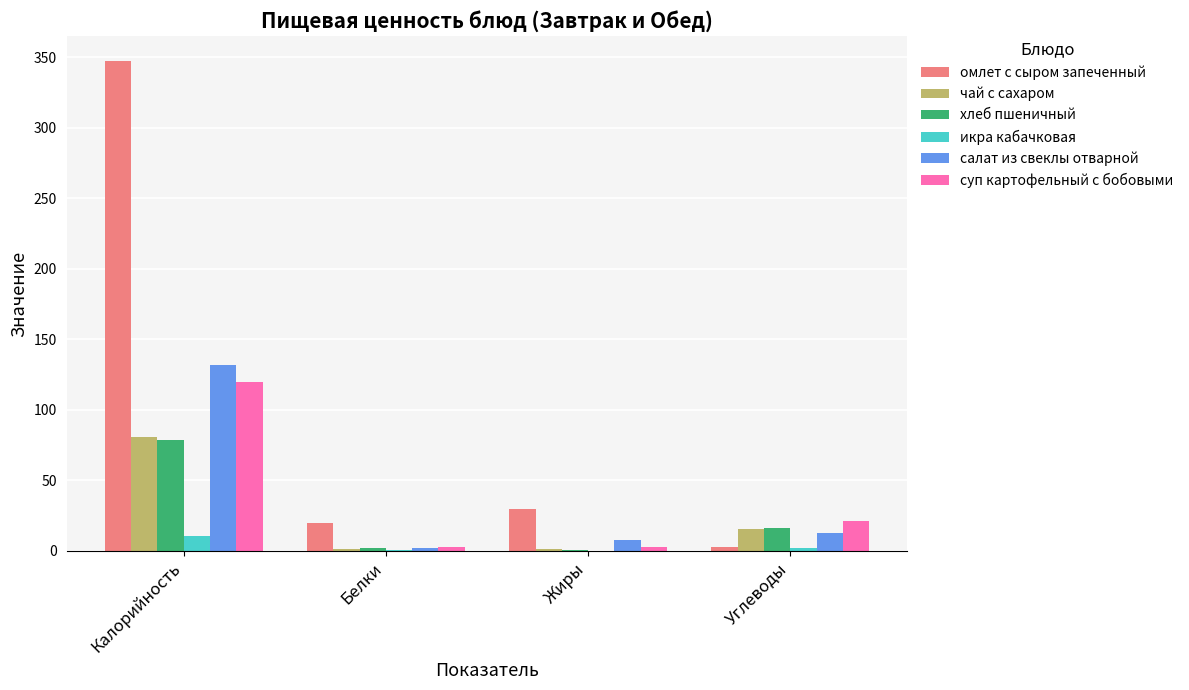

How many categories are shown in the chart?

4